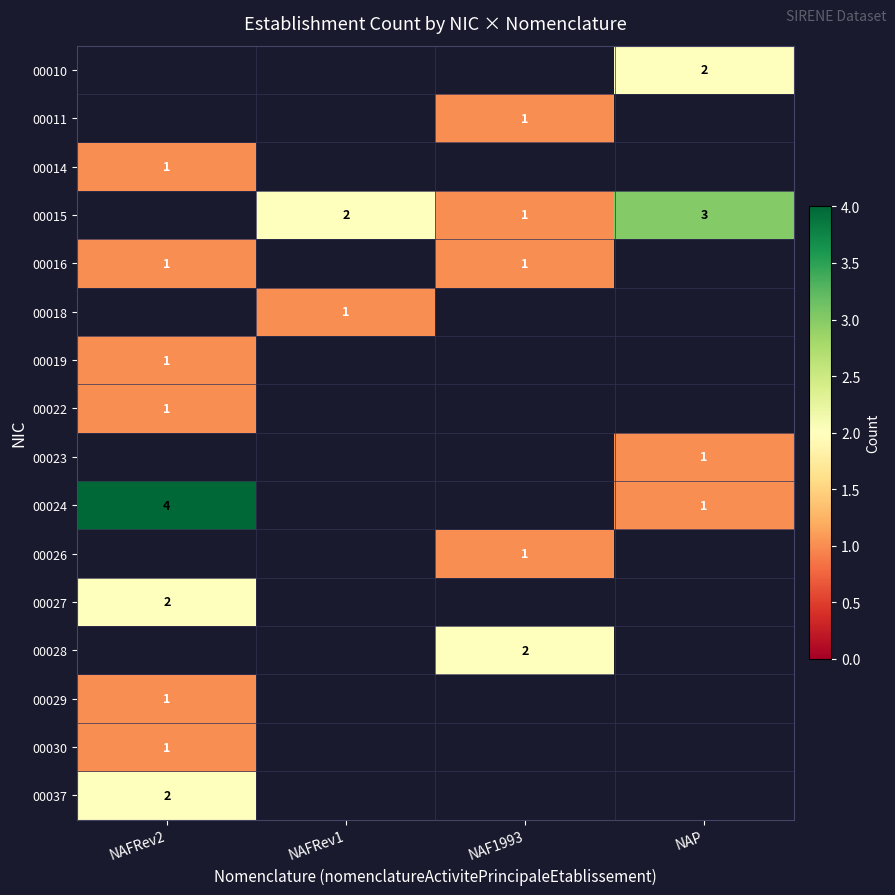

Between NAF1993 and NAP, which is larger?

NAP